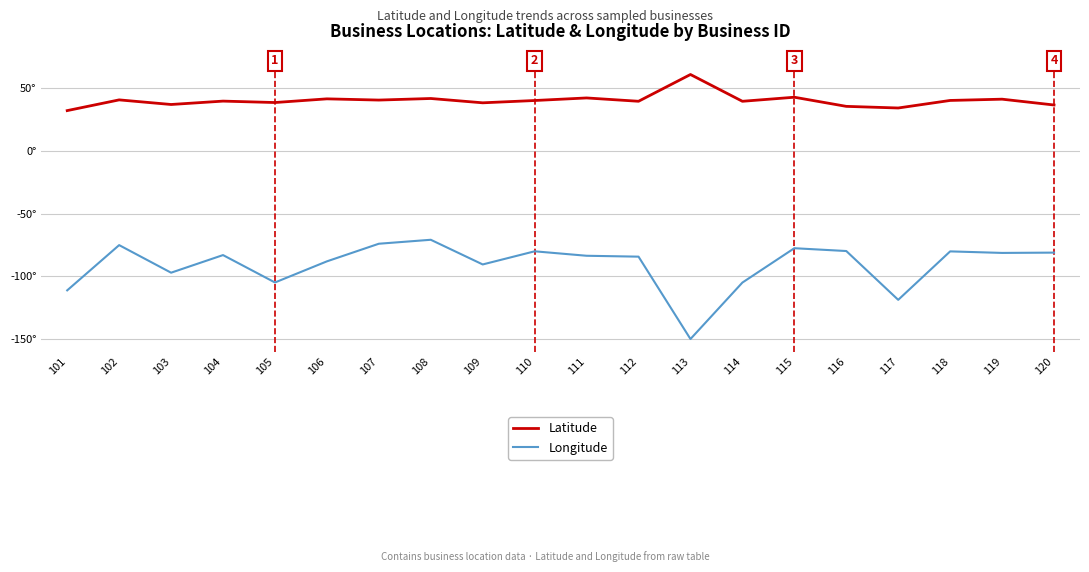

Reading left to right, what are all the values shown in this chart?

Latitude: 32.4	40.9	37.2	39.9	38.8	41.7	40.8	42.0	38.6	40.4	42.5	39.8	61.2	39.8	43.0	35.7	34.4	40.5	41.5	36.8
Longitude: -111.1	-75.0	-97.0	-82.9	-104.8	-87.9	-73.9	-70.7	-90.4	-79.9	-83.5	-84.2	-149.9	-104.9	-77.4	-79.7	-118.6	-80.0	-81.2	-81.0